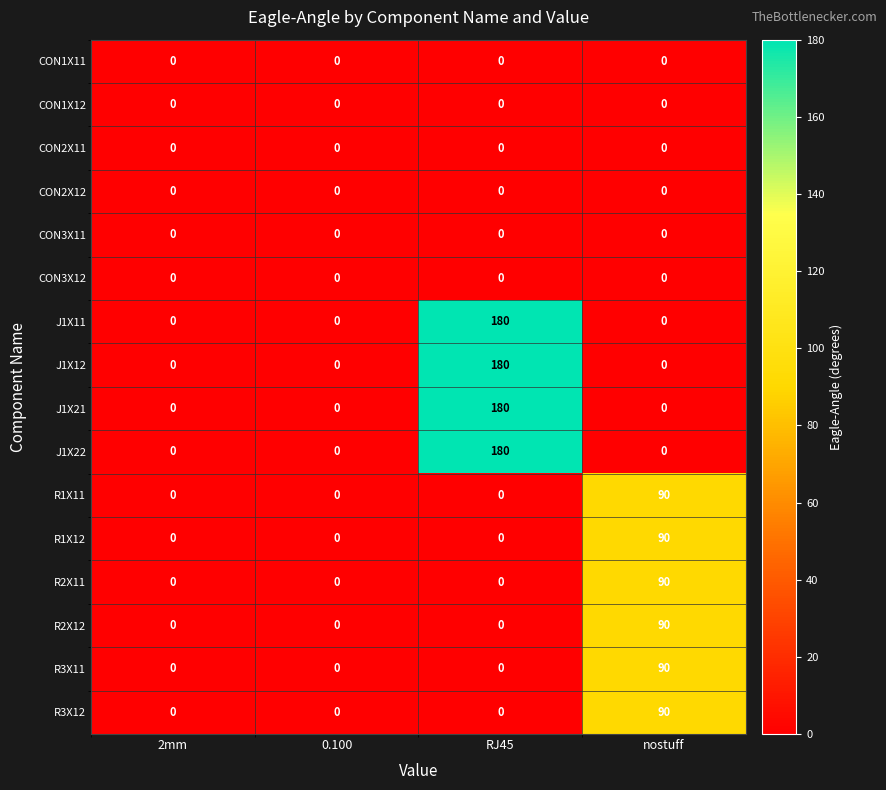

What is the difference between the maximum and second lowest values in the R1X12 series?

90